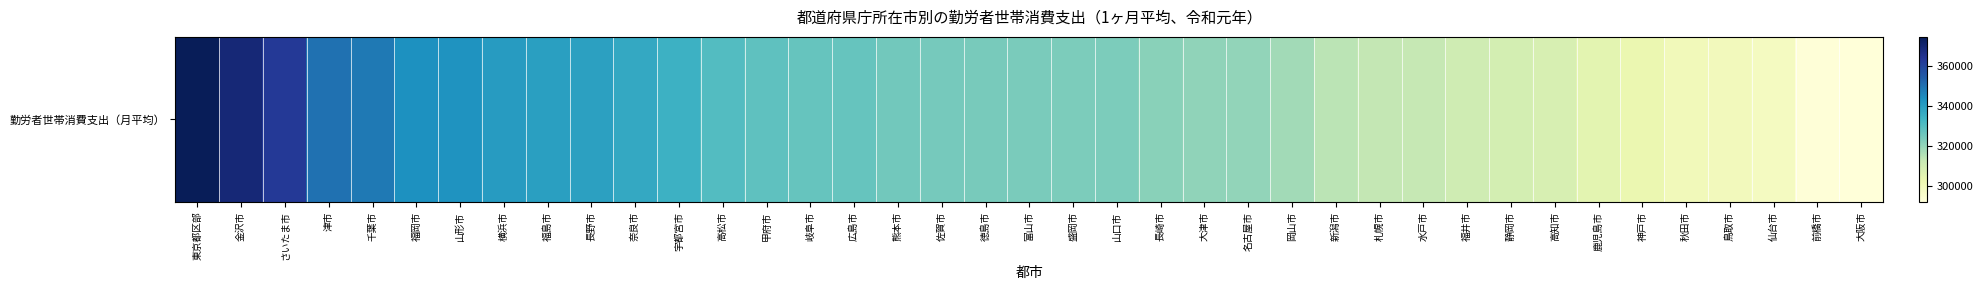

How many values are below 323725?

19